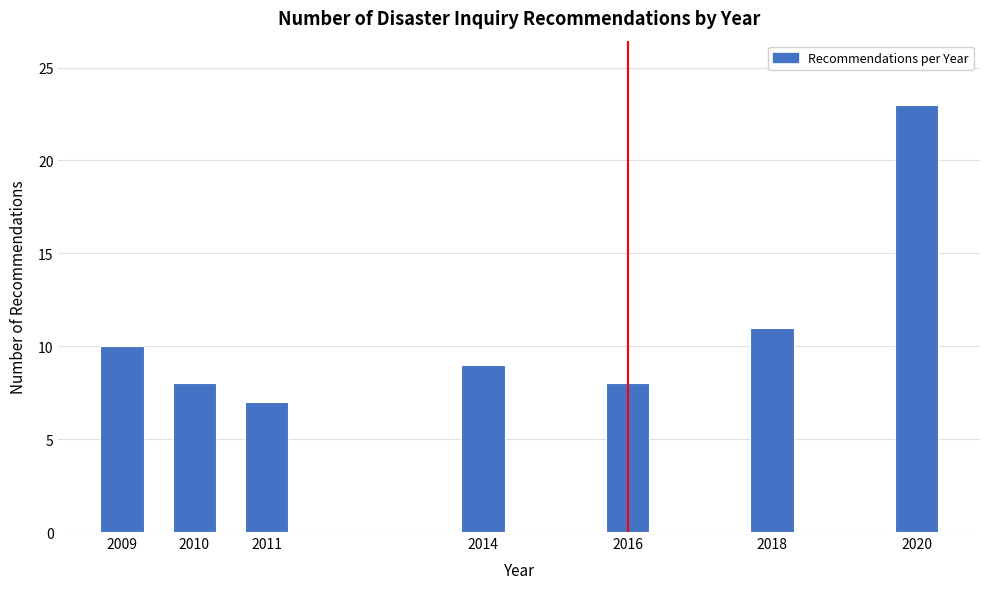

Reading right to left, extract all data points from this chart.

23	11	8	9	7	8	10